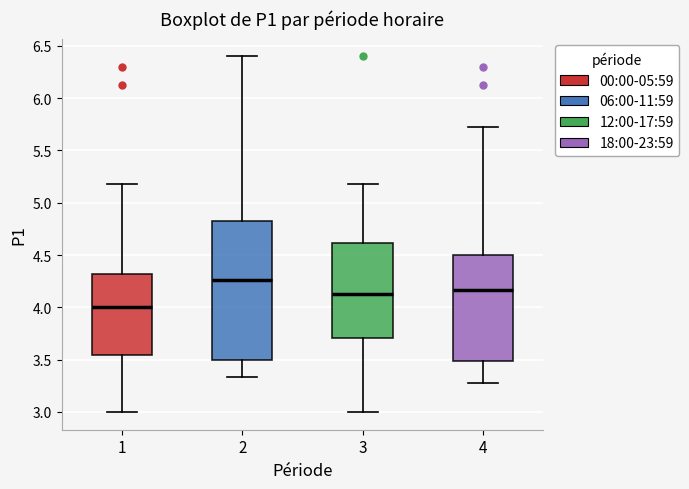

Where does the lower whisker of the box at x = 1 end on the y-axis? The values are not printed on the chart, so give them approximately, as read against the axis.

3.00